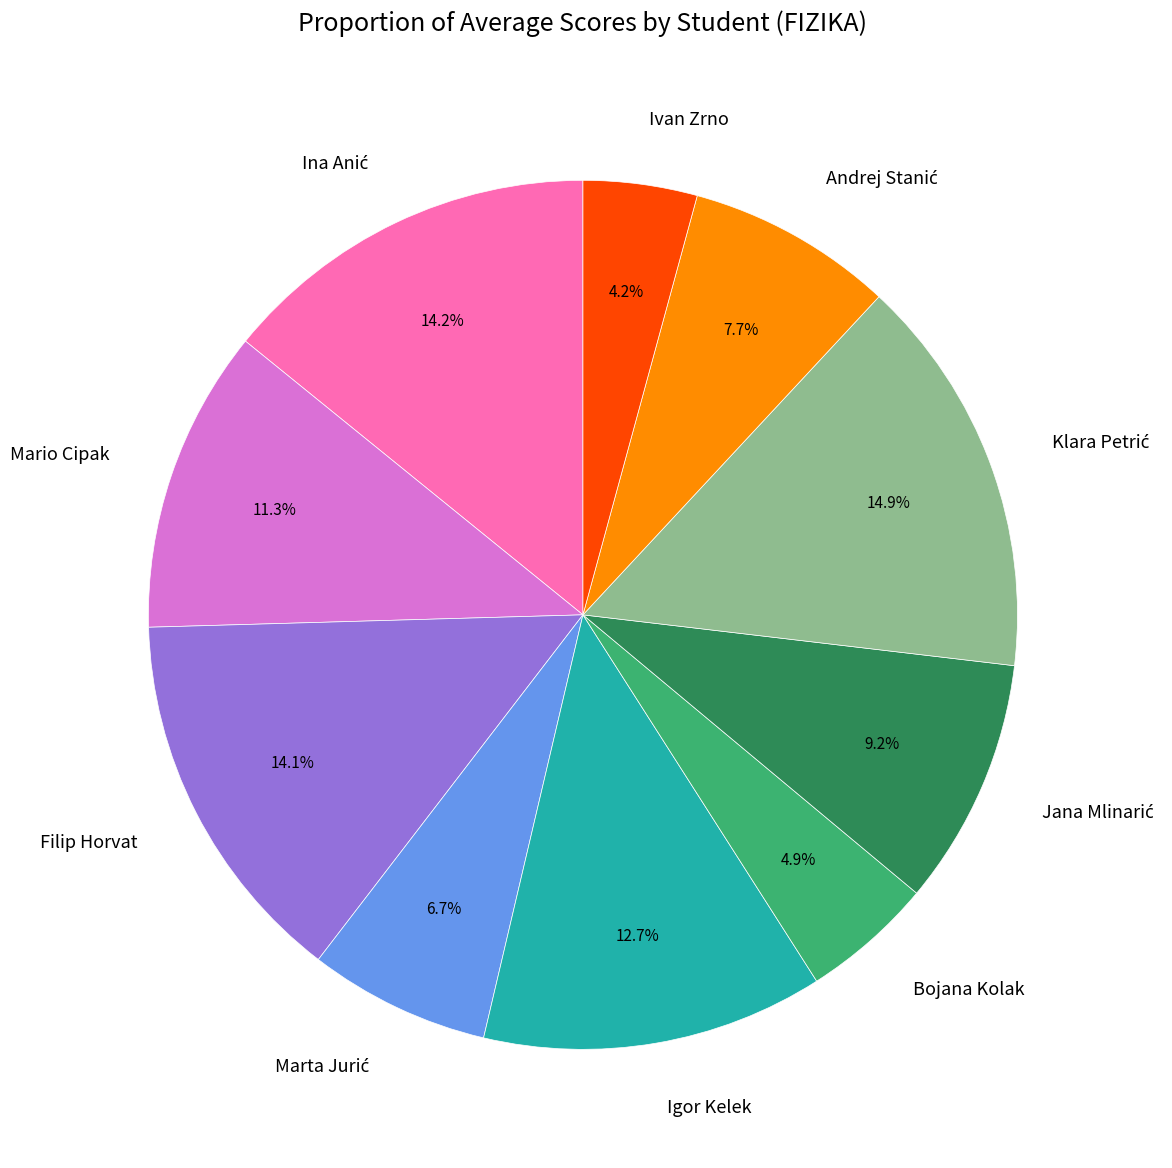

Count the number of slices in the pie.

10